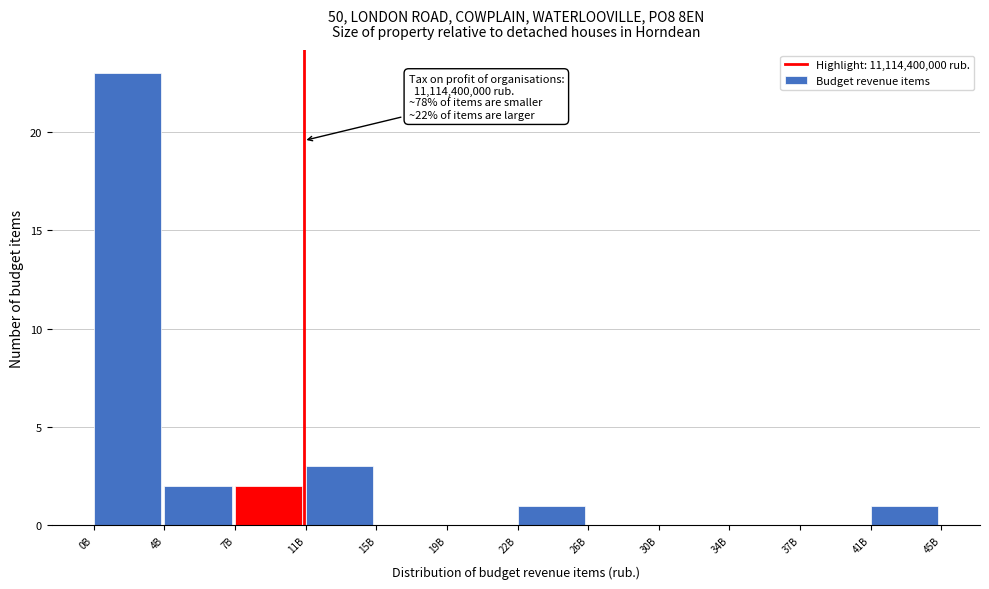

Reading right to left, what are all the values shown in this chart?

41B=1	37B=0	34B=0	30B=0	26B=0	22B=1	19B=0	15B=0	11B=3	7B=2	4B=2	0B=23